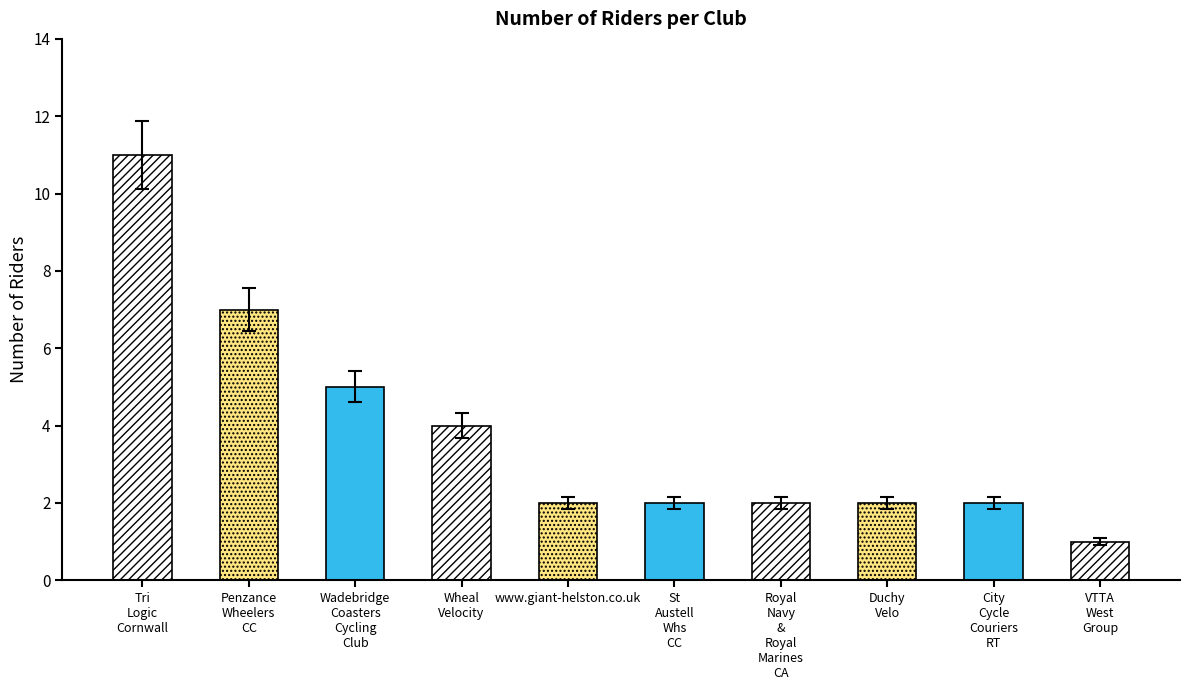

Does the chart contain stacked bars?

No